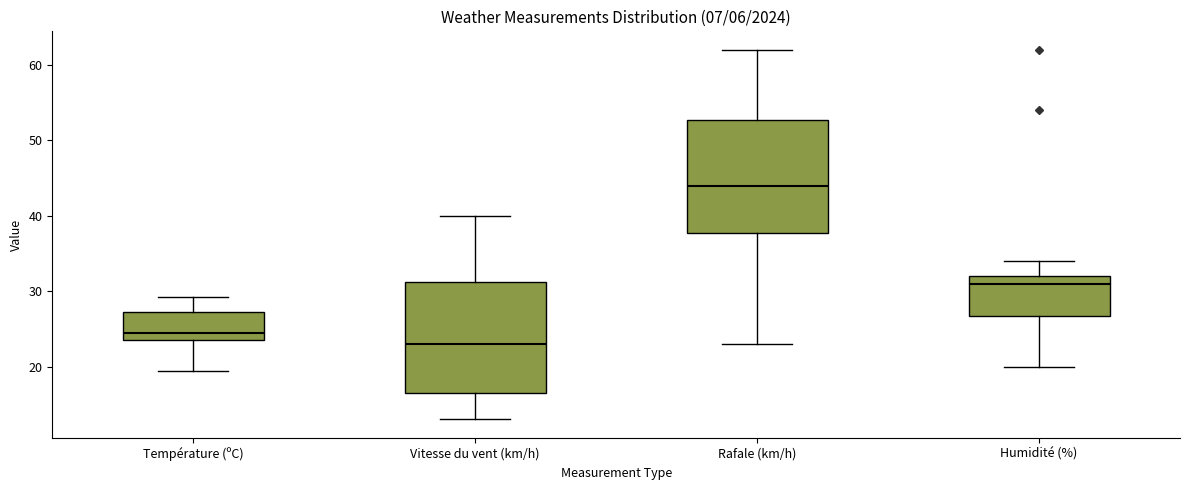

Reading left to right, read every box against the y-axis: the position of its median line, the range the box covers, and the ends of its whiskers. The values are not printed on the chart, so give them approximately, as read against the axis.

Température (ºC): median 25, box 24 to 27, whiskers 19 to 29
Vitesse du vent (km/h): median 23, box 17 to 31, whiskers 13 to 40
Rafale (km/h): median 44, box 38 to 53, whiskers 23 to 62
Humidité (%): median 31, box 27 to 32, whiskers 20 to 34